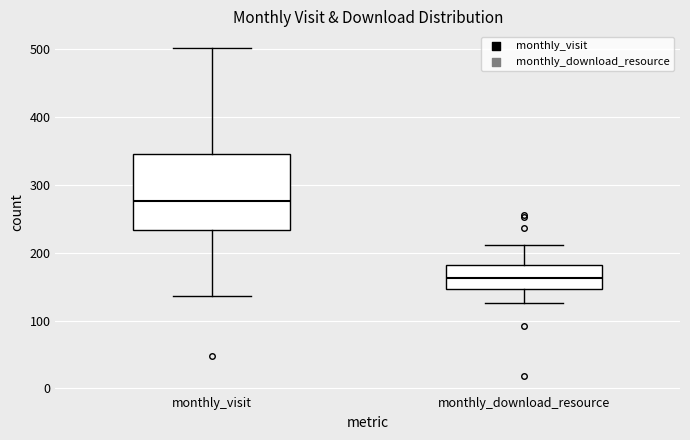

Reading left to right, transcribe this box plot: for each box, give where its median line is, the range the box spans, and where its two whiskers end, as read against the y-axis. The values are not printed on the chart, so give them approximately, as read against the axis.

monthly_visit: median 280, box 230 to 350, whiskers 140 to 500
monthly_download_resource: median 160, box 150 to 180, whiskers 130 to 210